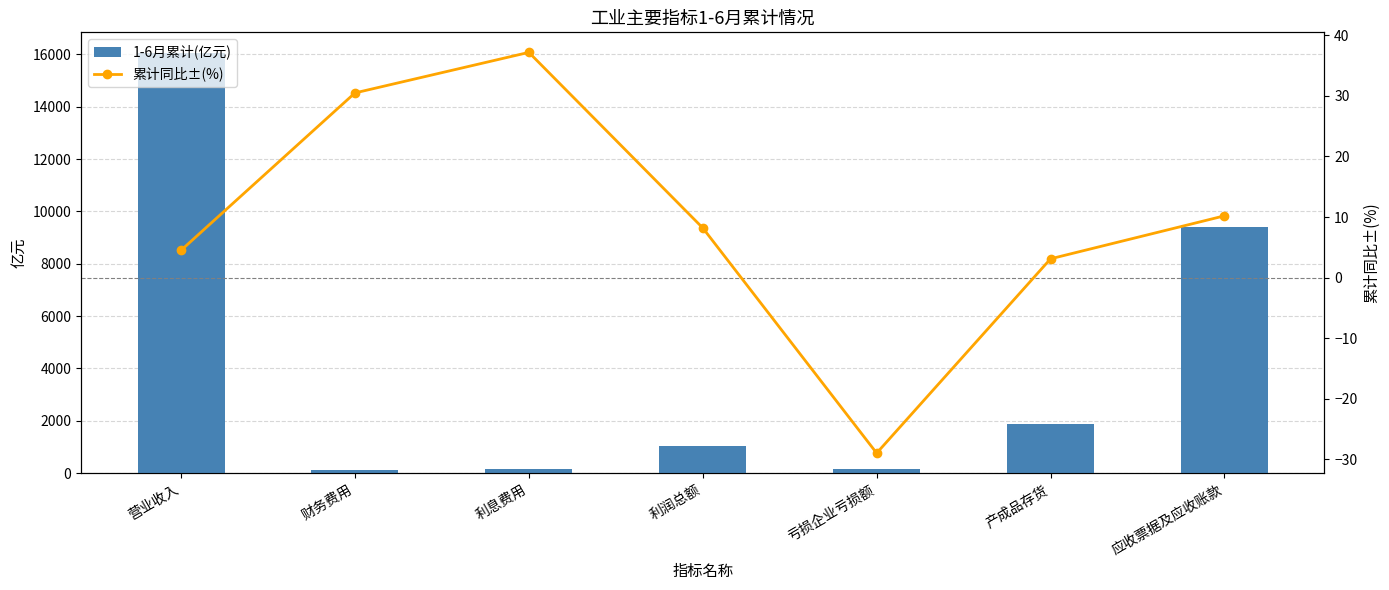

What is the label of the 2nd bar from the left?

财务费用